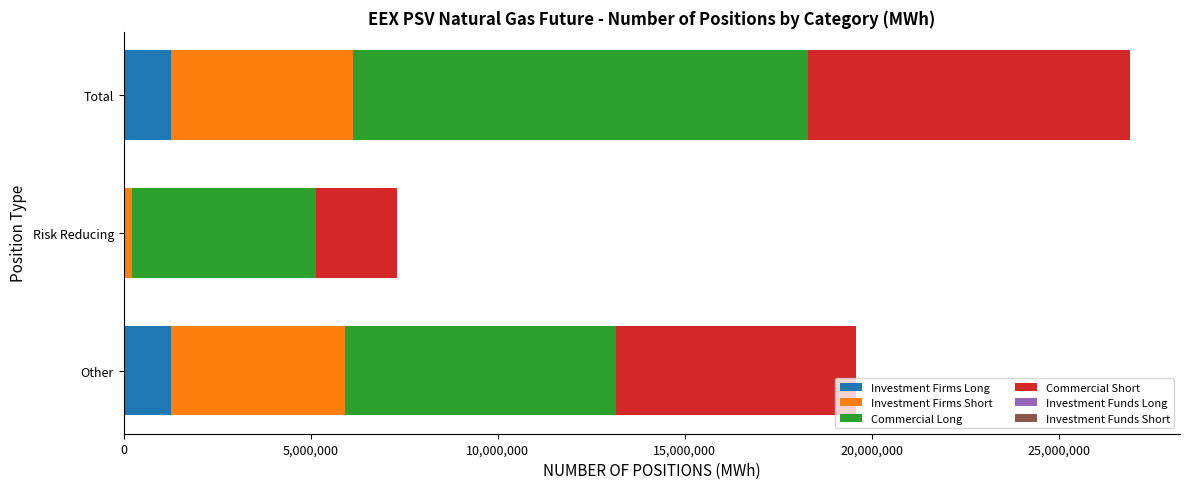

What is the sum of all Investment Firms Long values?

2552160